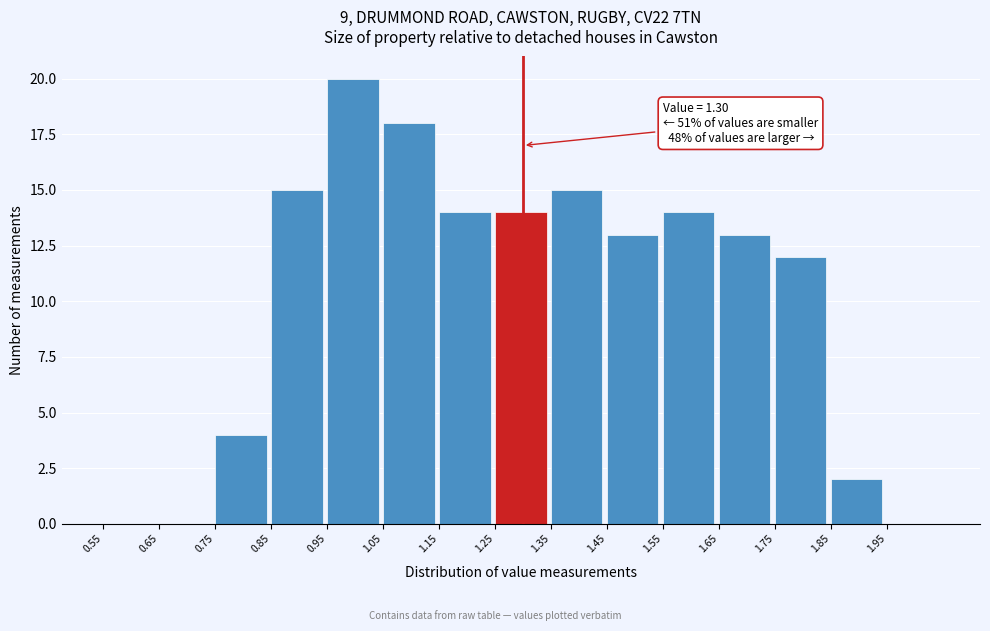

Over which range of the x-axis is the bar tallest?

0.95 to 1.05